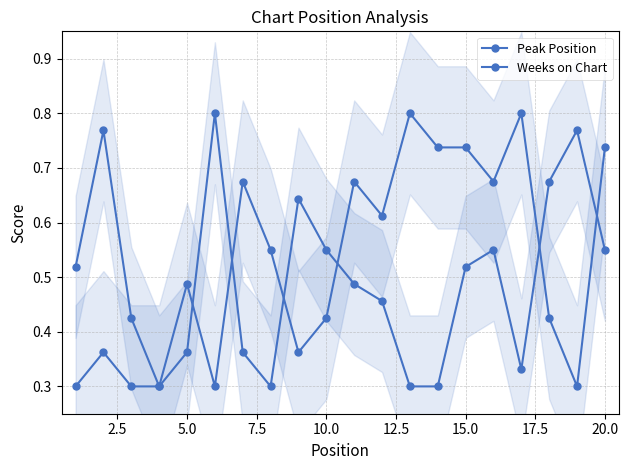

At 7.5, list the series in order from largest to smallest.

Peak Position, Weeks on Chart